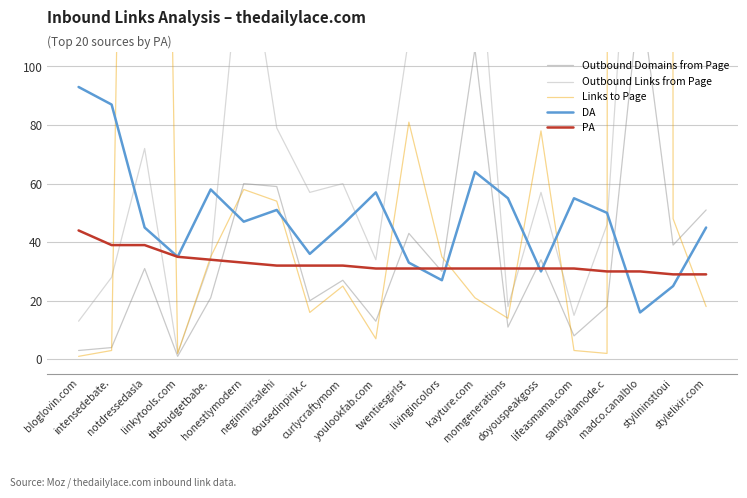

How many data points does each series have?

20